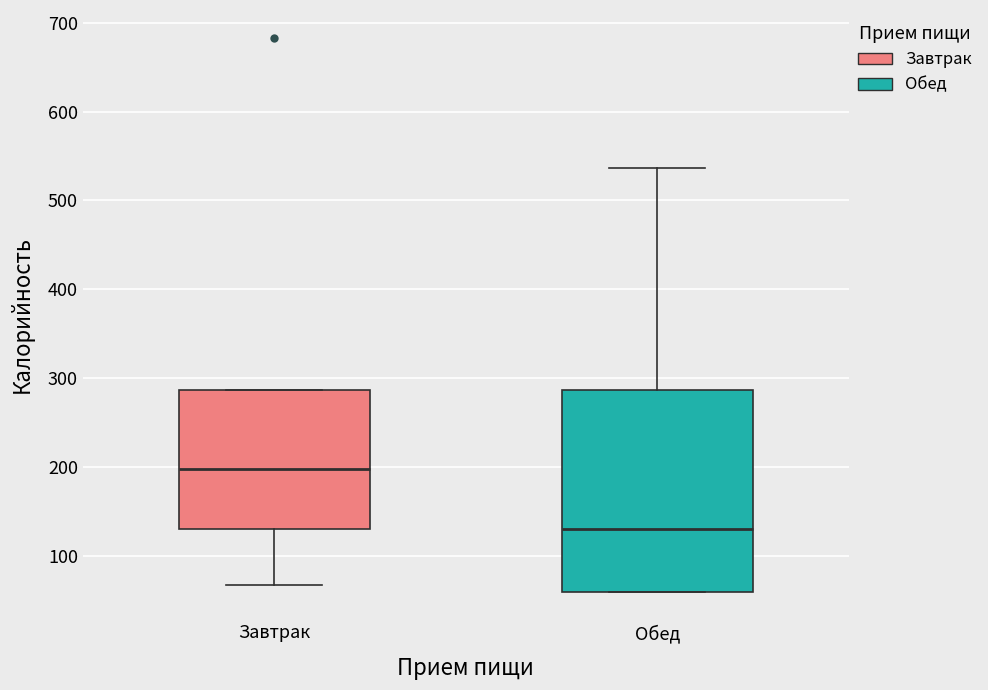

Reading left to right, read every box against the y-axis: the position of its median line, the range the box covers, and the ends of its whiskers. The values are not printed on the chart, so give them approximately, as read against the axis.

Завтрак: median 200, box 130 to 290, whiskers 70 to 290
Обед: median 130, box 60 to 290, whiskers 60 to 540